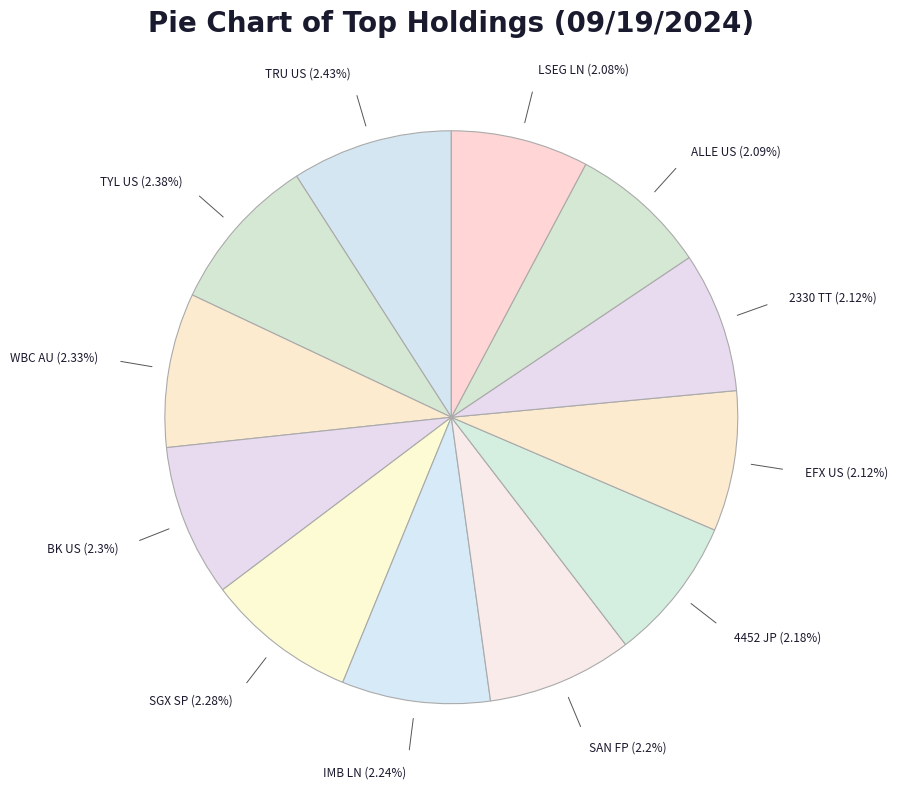

Does any single category account for the majority?

No